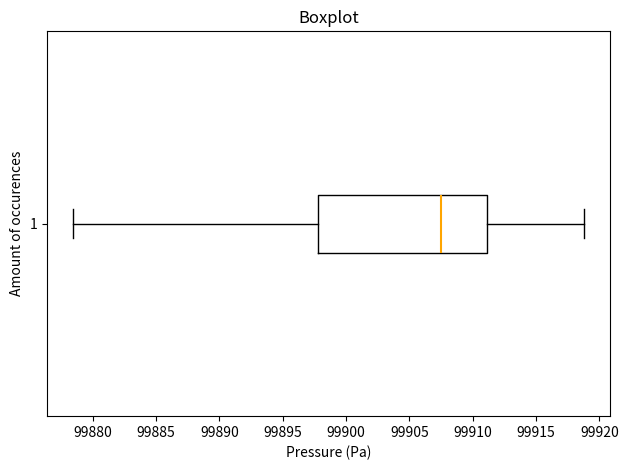

Transcribe this box plot: give where the median line is, the range the box spans, and where the two whiskers end, as read against the x-axis. The values are not printed on the chart, so give them approximately, as read against the axis.

median 99907.5, box 99898.0 to 99911.0, whiskers 99878.5 to 99919.0